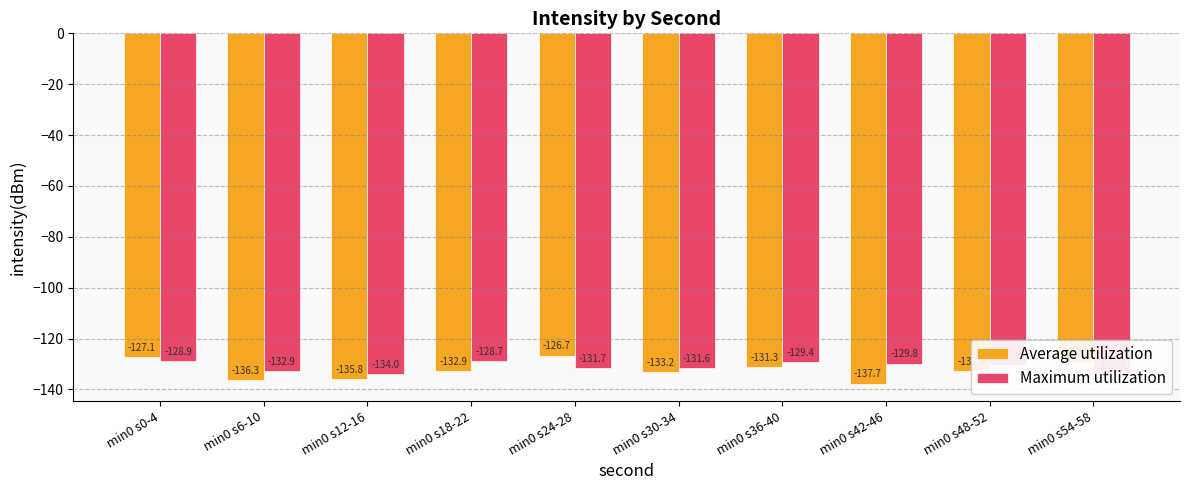

List the series in order of their peak value, highest first.

Average utilization, Maximum utilization